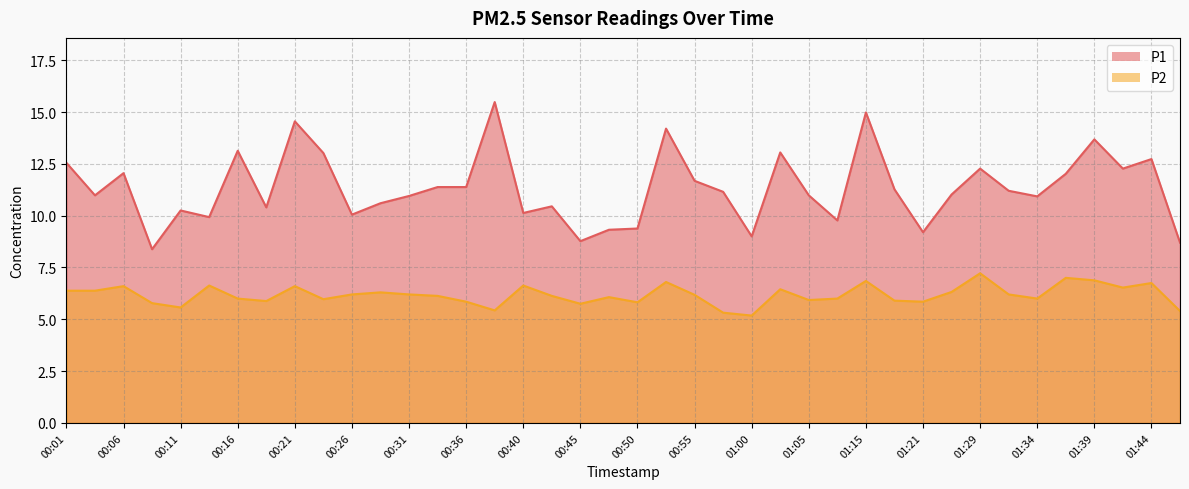

Which category has the highest value across all series?

00:38